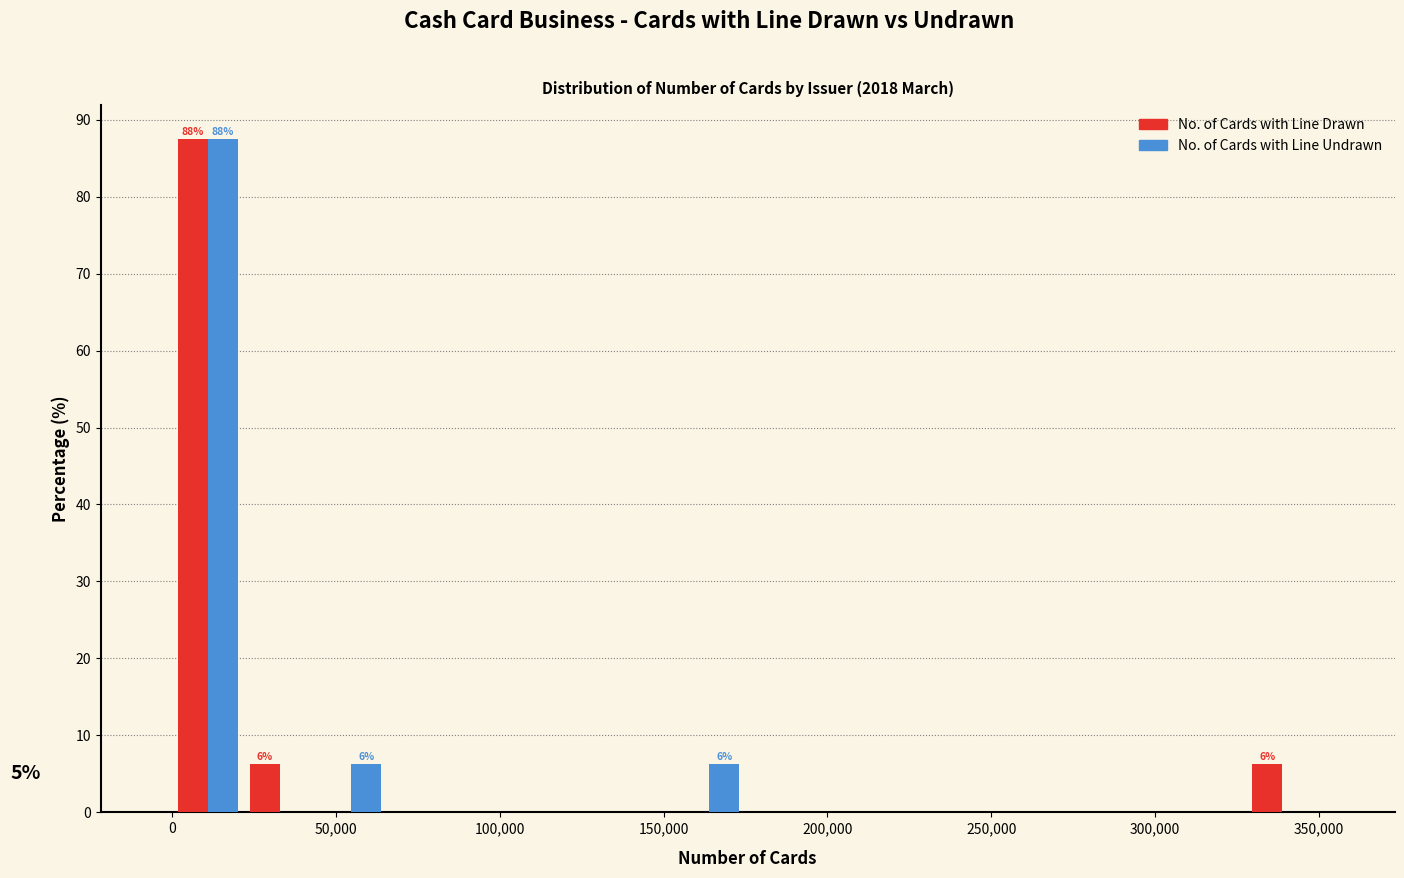

In the No. of Cards with Line Drawn series, which range on the x-axis has the tallest bar?

0 to 20000